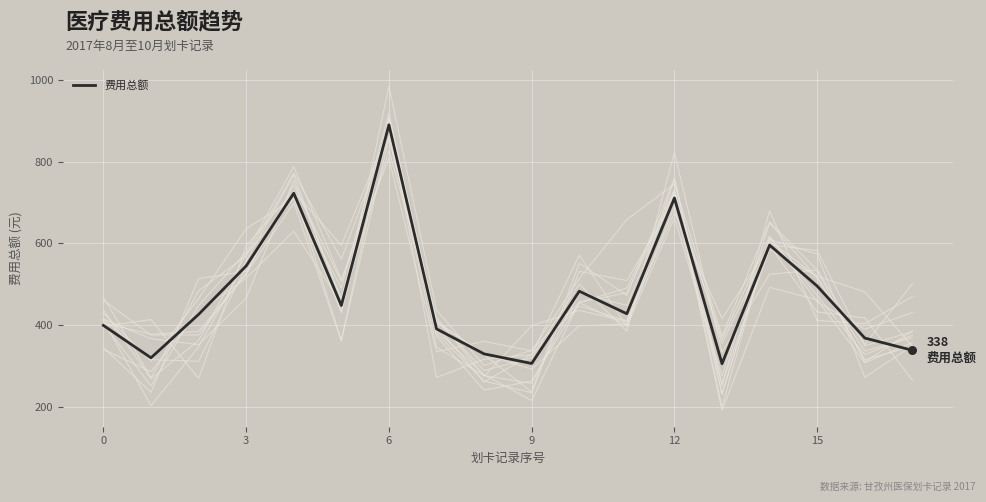

Which has a higher value, 10 or 17?

10